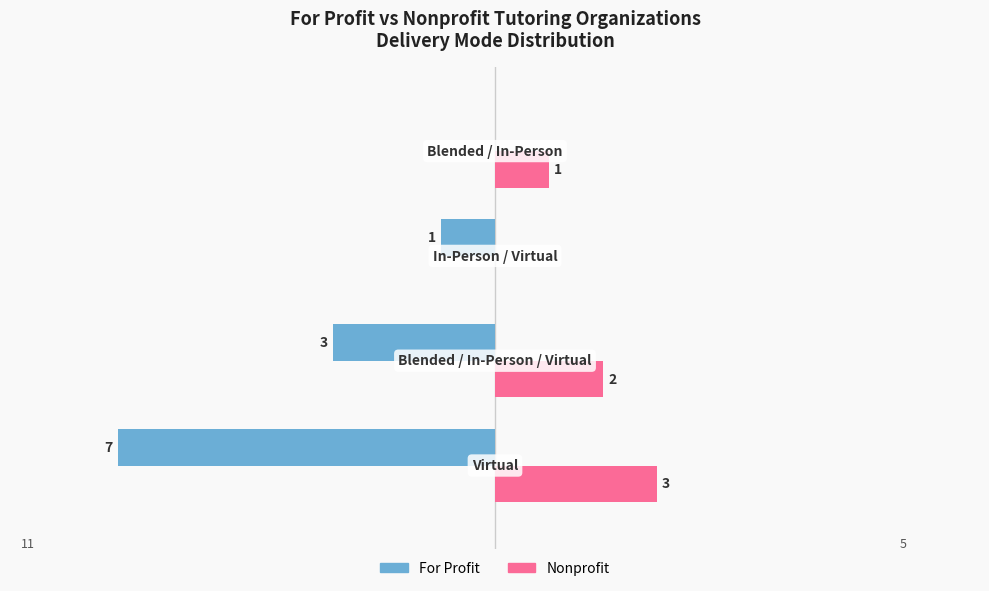

How many For Profit values are between -3 and 0?

3